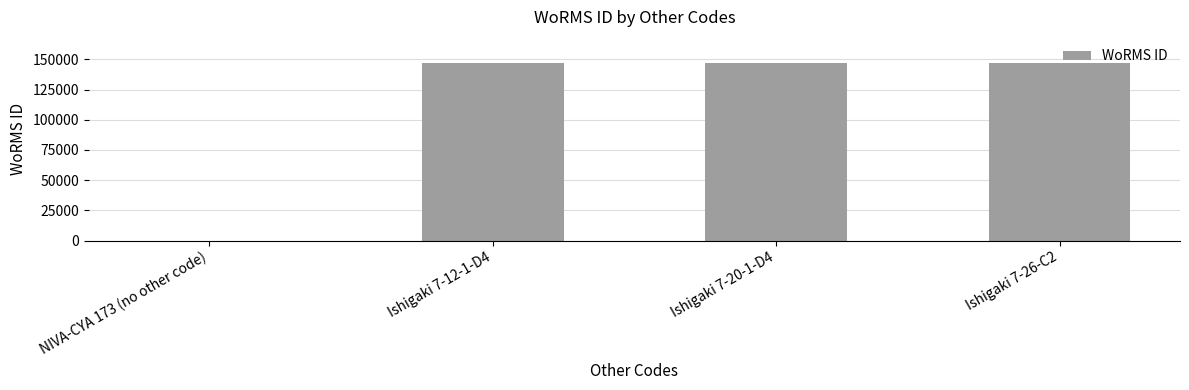

Are the bars horizontal?

No